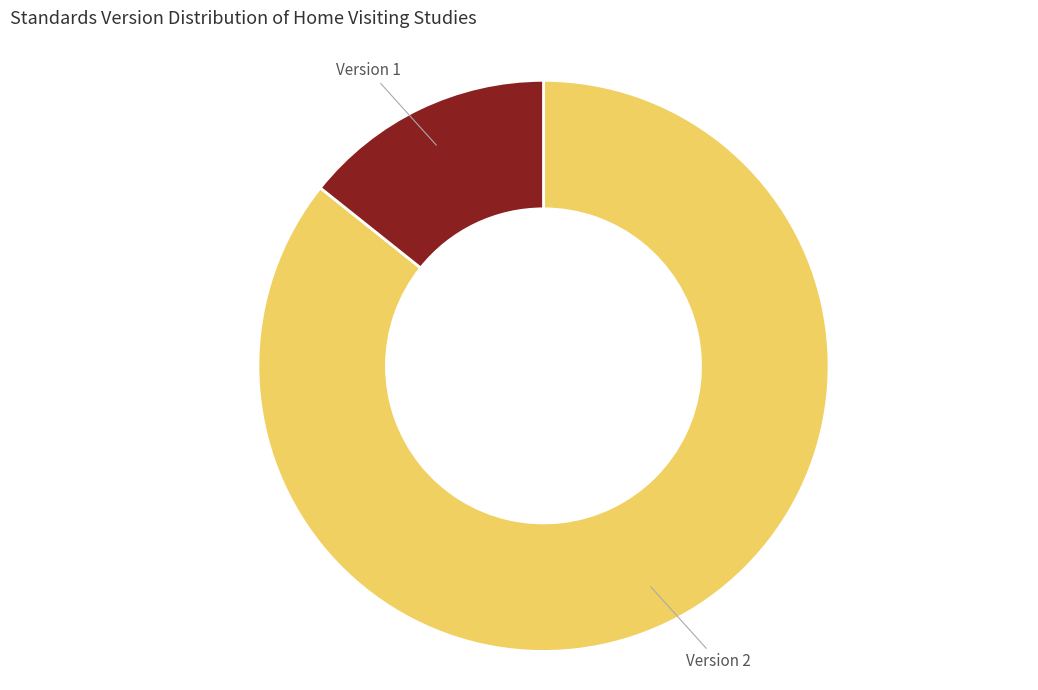

Which has a higher value, Version 1 or Version 2?

Version 2